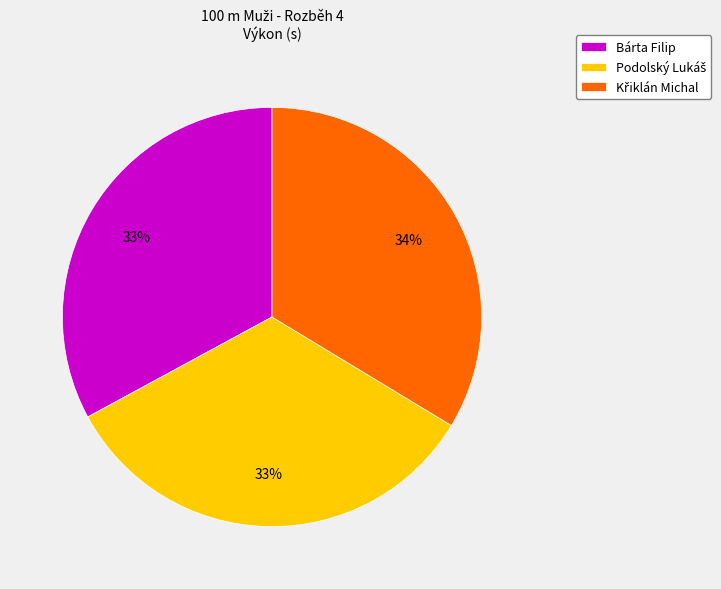

To the nearest percent, what is the difference between the largest and smallest slice percentages?

1%